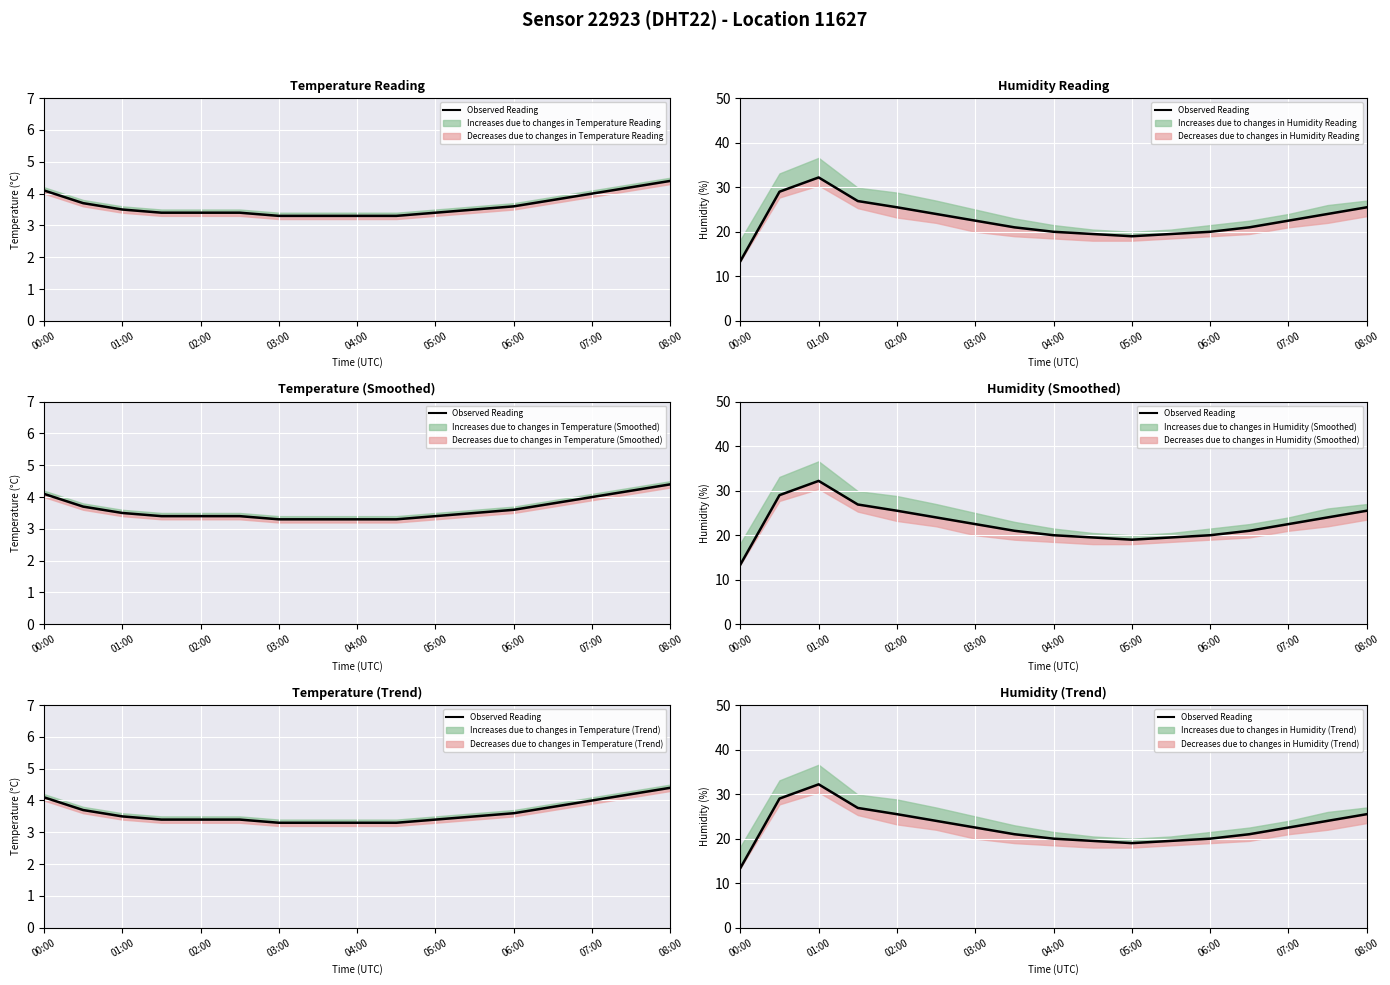

Reading left to right, extract all data points from this chart.

13.4	29.0	32.2	26.9	25.5	24.0	22.5	21.0	20.0	19.5	19.0	19.5	20.0	21.0	22.5	24.0	25.5